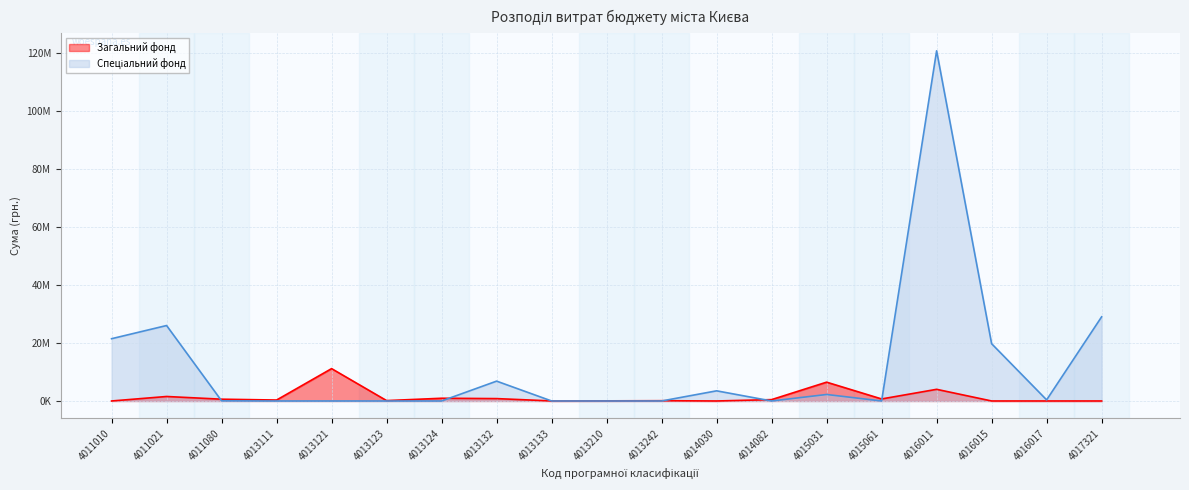

At which label is Спеціальний фонд closest to 60388106?

4017321